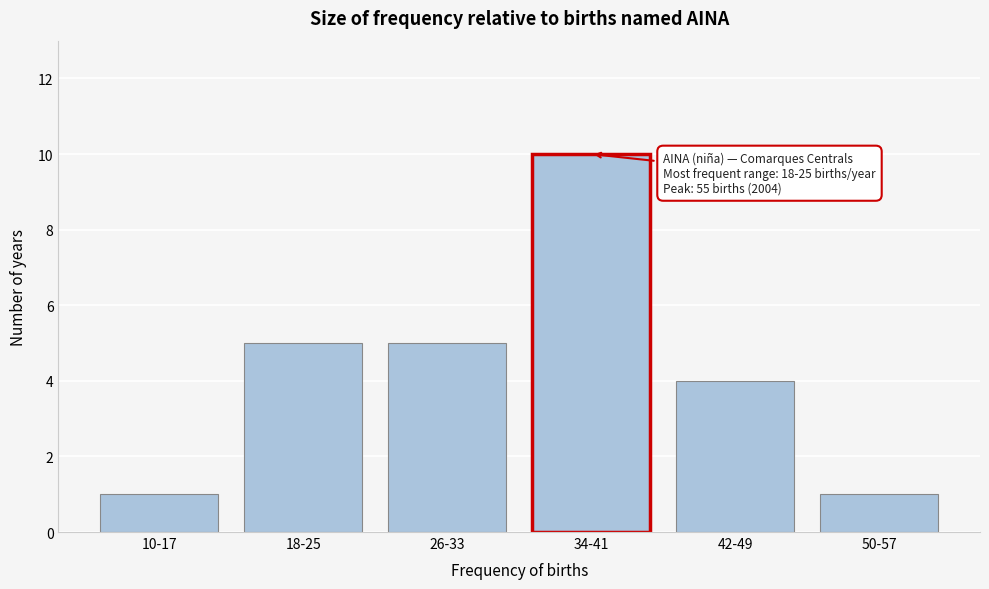

Reading right to left, transcribe all the data shown in this chart.

1	4	10	5	5	1